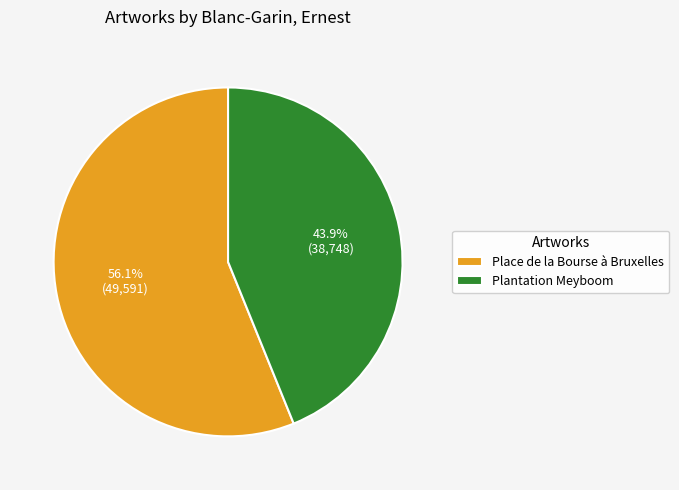

Rank the categories by value from highest to lowest.

Place de la Bourse à Bruxelles, Plantation Meyboom